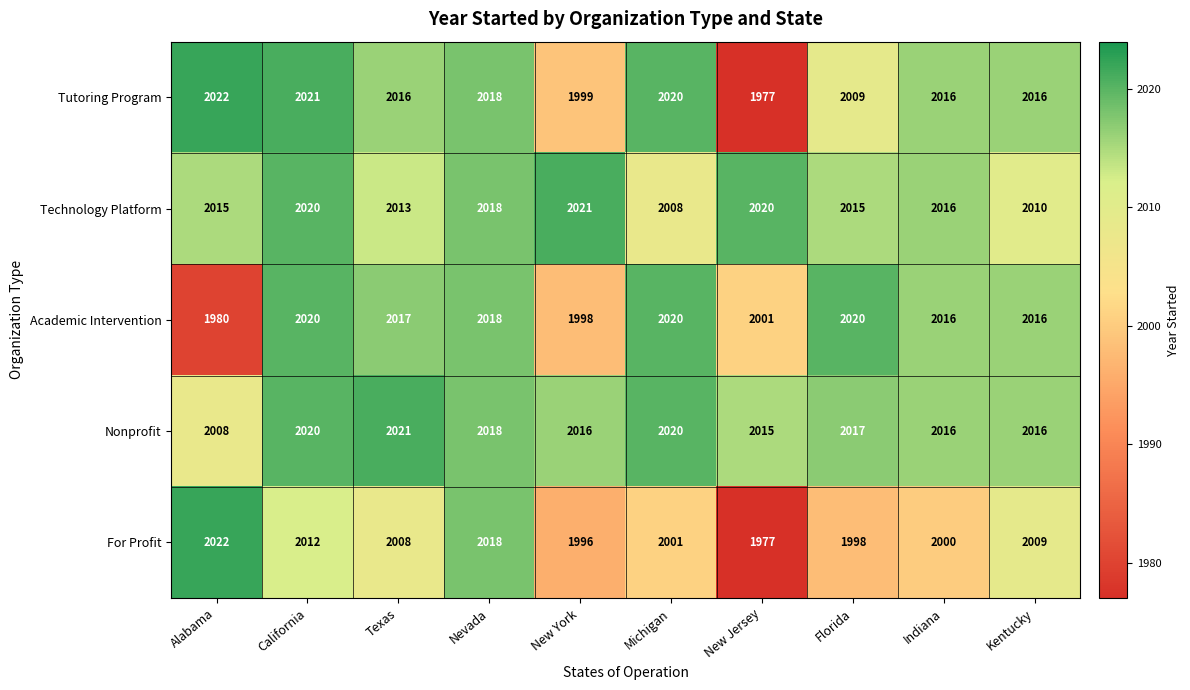

At which category is the sum across all series the highest?

California